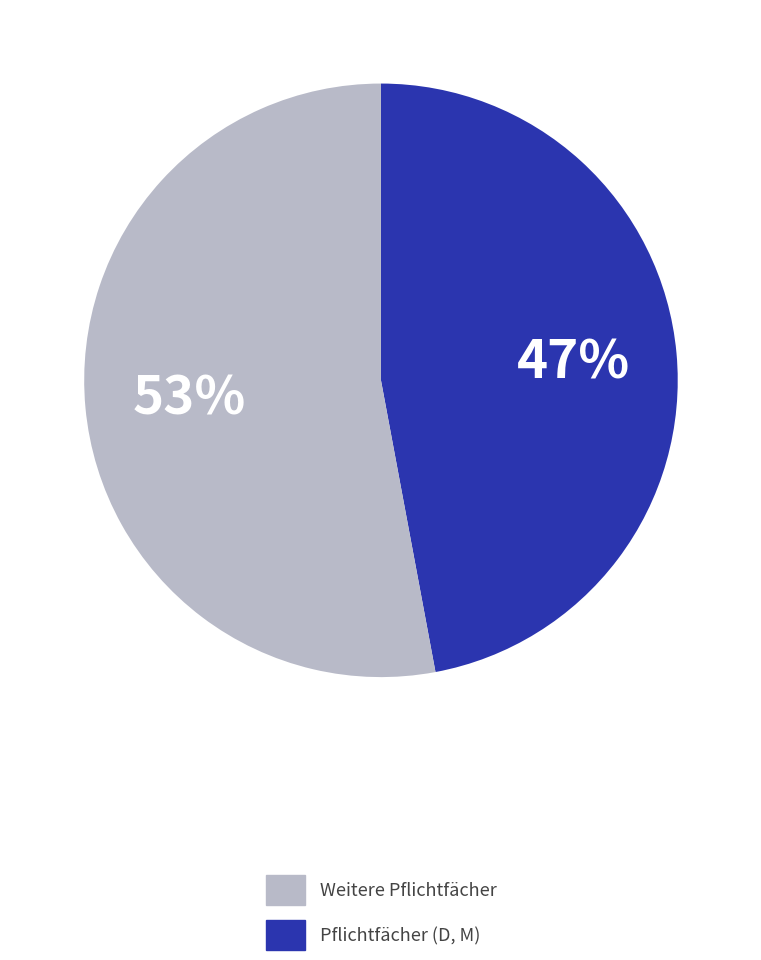

To the nearest percent, what is the difference between the largest and smallest slice percentages?

6%